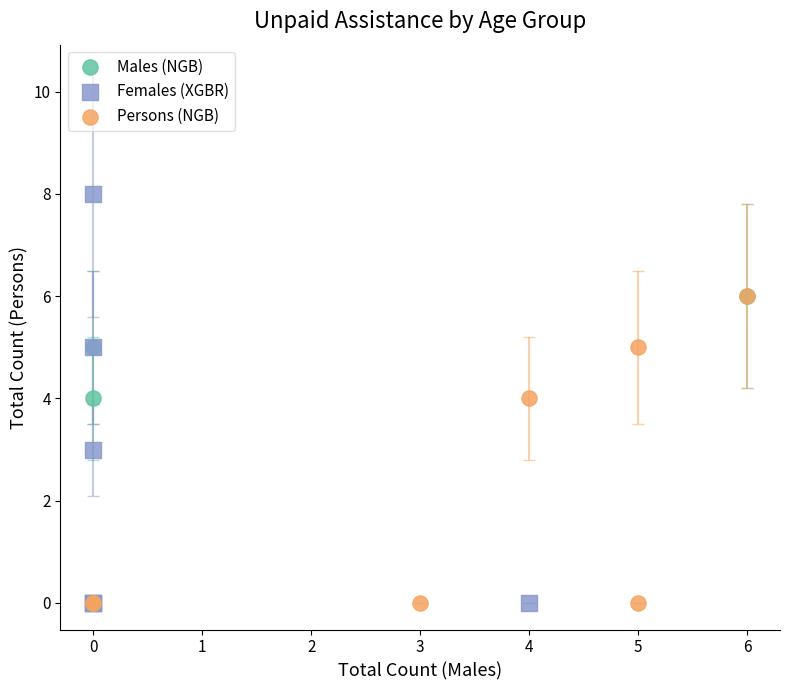

Which series has the widest spread of Y values?

Females (XGBR)